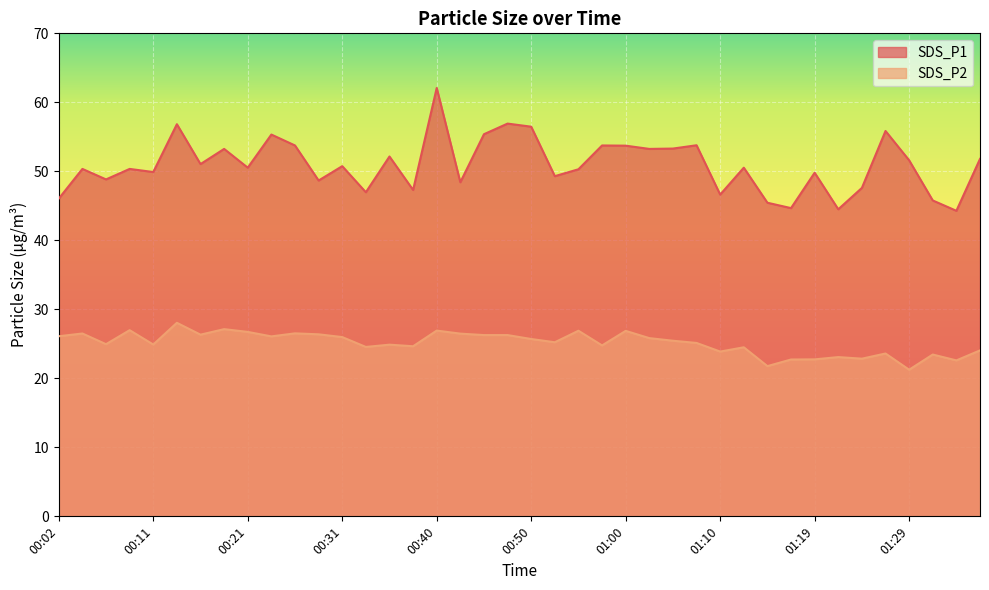

Rank the categories by SDS_P2 value from highest to lowest.

00:14, 00:19, 00:09, 00:40, 00:55, 01:00, 00:21, 00:26, 00:04, 00:43, 00:28, 00:16, 00:45, 00:48, 00:02, 00:23, 00:31, 01:02, 00:50, 01:05, 00:53, 01:07, 00:06, 00:11, 00:36, 00:57, 00:38, 00:33, 01:12, 01:36, 01:10, 01:27, 01:31, 01:22, 01:24, 01:19, 01:17, 01:34, 01:14, 01:29